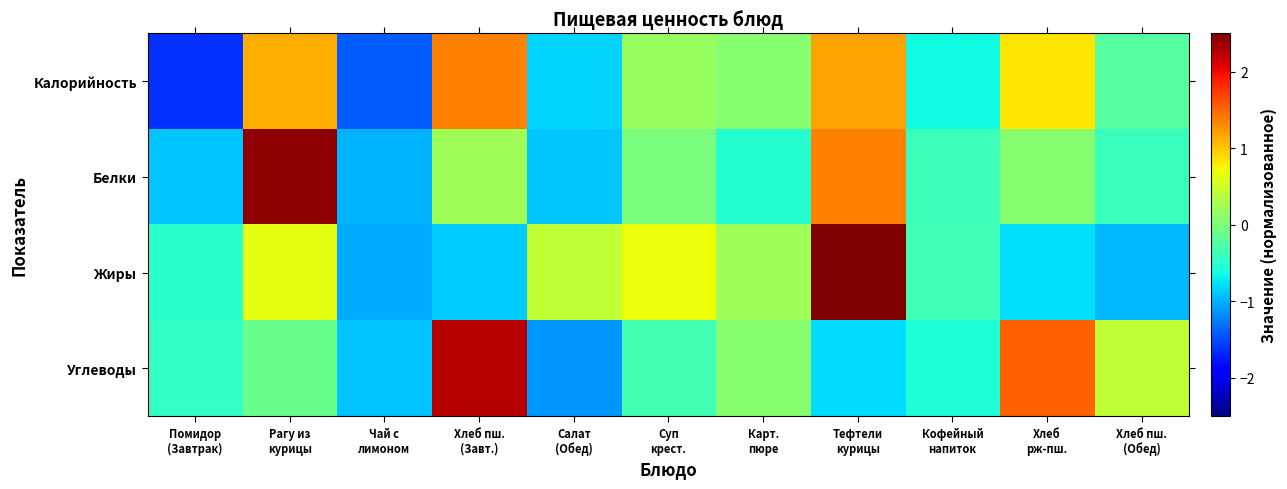

Reading right to left, what are all the values shown in this chart?

Калорийность: Хлеб пш.
(Обед)=-0.2	Хлеб
рж-пш.=0.8	Кофейный
напиток=-0.6	Тефтели
курицы=1.2	Карт.
пюре=0.1	Суп
крест.=0.2	Салат
(Обед)=-0.8	Хлеб пш.
(Завт.)=1.4	Чай с
лимоном=-1.4	Рагу из
курицы=1.1	Помидор
(Завтрак)=-1.6
Белки: Хлеб пш.
(Обед)=-0.4	Хлеб
рж-пш.=0.1	Кофейный
напиток=-0.4	Тефтели
курицы=1.4	Карт.
пюре=-0.5	Суп
крест.=-0.0	Салат
(Обед)=-0.9	Хлеб пш.
(Завт.)=0.2	Чай с
лимоном=-1.0	Рагу из
курицы=2.4	Помидор
(Завтрак)=-0.9
Жиры: Хлеб пш.
(Обед)=-1.0	Хлеб
рж-пш.=-0.8	Кофейный
напиток=-0.4	Тефтели
курицы=2.5	Карт.
пюре=0.2	Суп
крест.=0.7	Салат
(Обед)=0.4	Хлеб пш.
(Завт.)=-0.9	Чай с
лимоном=-1.0	Рагу из
курицы=0.6	Помидор
(Завтрак)=-0.5
Углеводы: Хлеб пш.
(Обед)=0.4	Хлеб
рж-пш.=1.5	Кофейный
напиток=-0.6	Тефтели
курицы=-0.8	Карт.
пюре=0.1	Суп
крест.=-0.4	Салат
(Обед)=-1.1	Хлеб пш.
(Завт.)=2.3	Чай с
лимоном=-0.9	Рагу из
курицы=-0.1	Помидор
(Завтрак)=-0.4